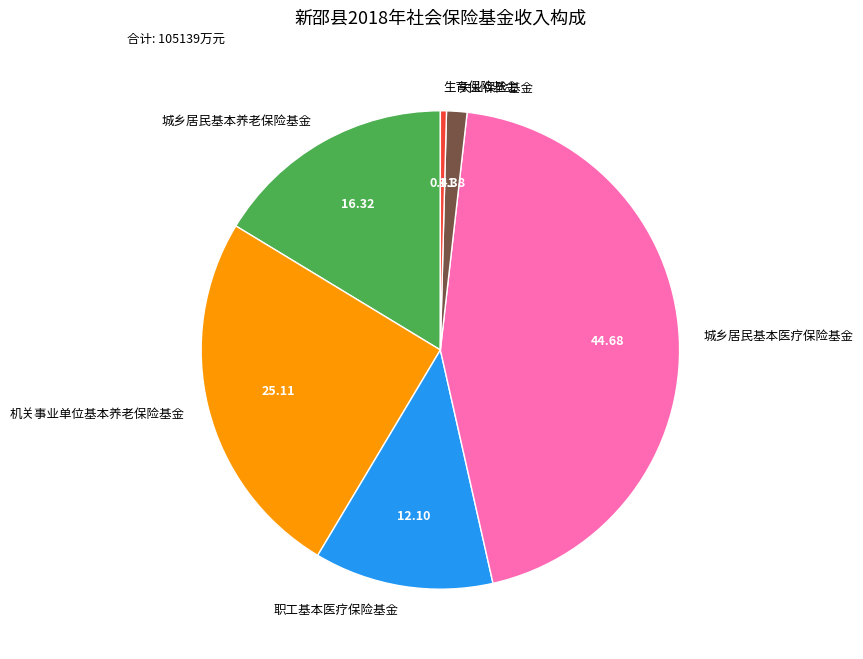

Between 城乡居民基本养老保险基金 and 生育保险基金, which is larger?

城乡居民基本养老保险基金